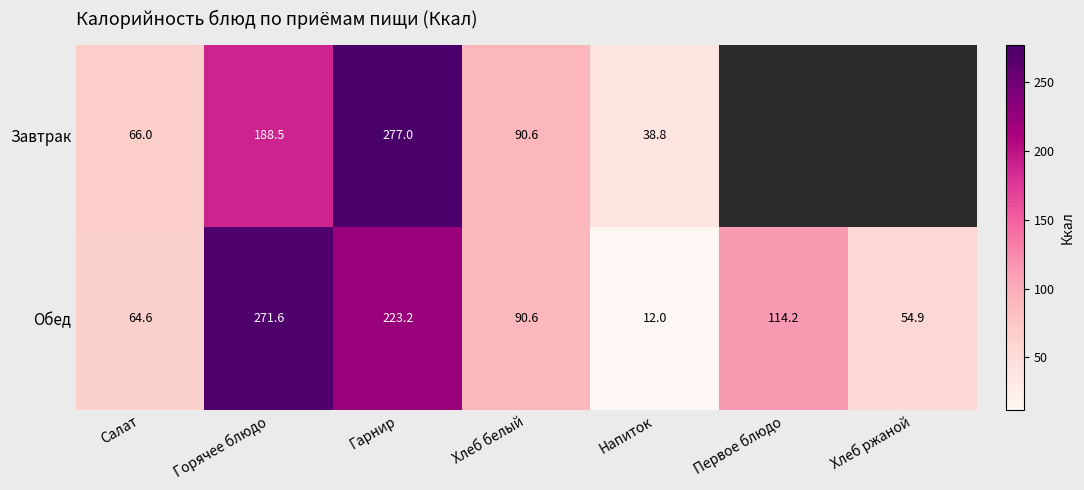

True or false: Завтрак has a value of 26.7 at Хлеб белый.

False